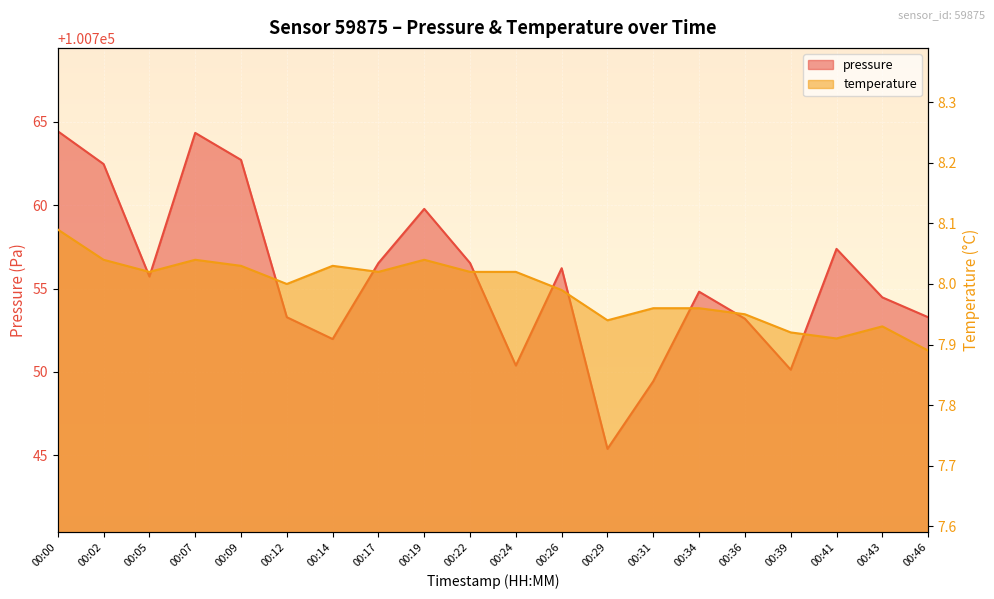

What is the difference between the highest and lowest values at 00:22?

100748.5